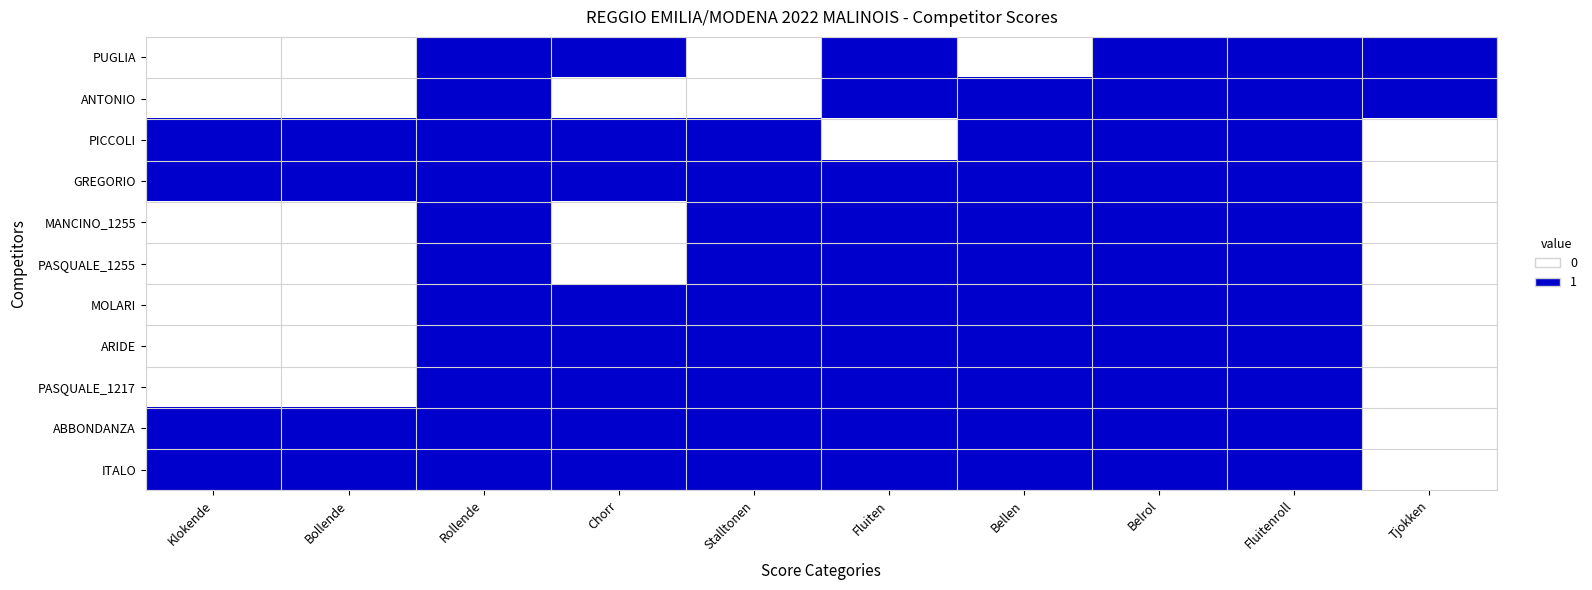

What is the difference between the highest and lowest values at Bellen?

1